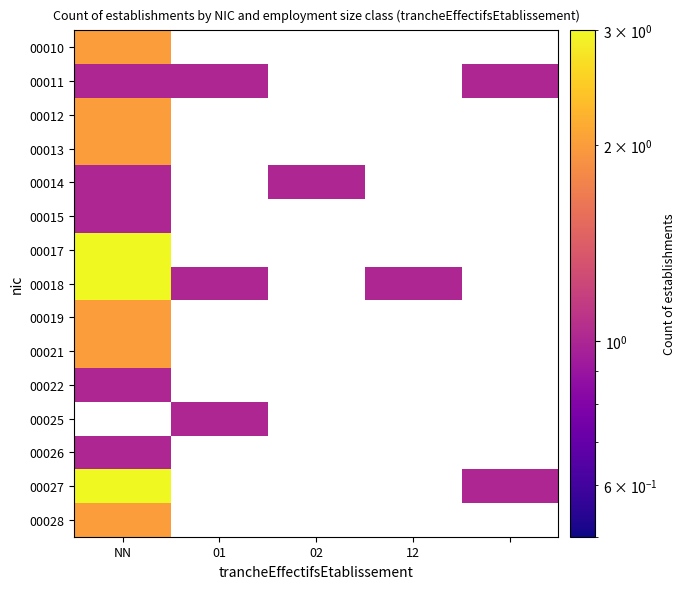

Rank the series by their maximum value, from highest to lowest.

00017, 00018, 00010, 00013, 00021, 00025, 00027, 00012, 00019, 00028, 00011, 00014, 00015, 00022, 00026